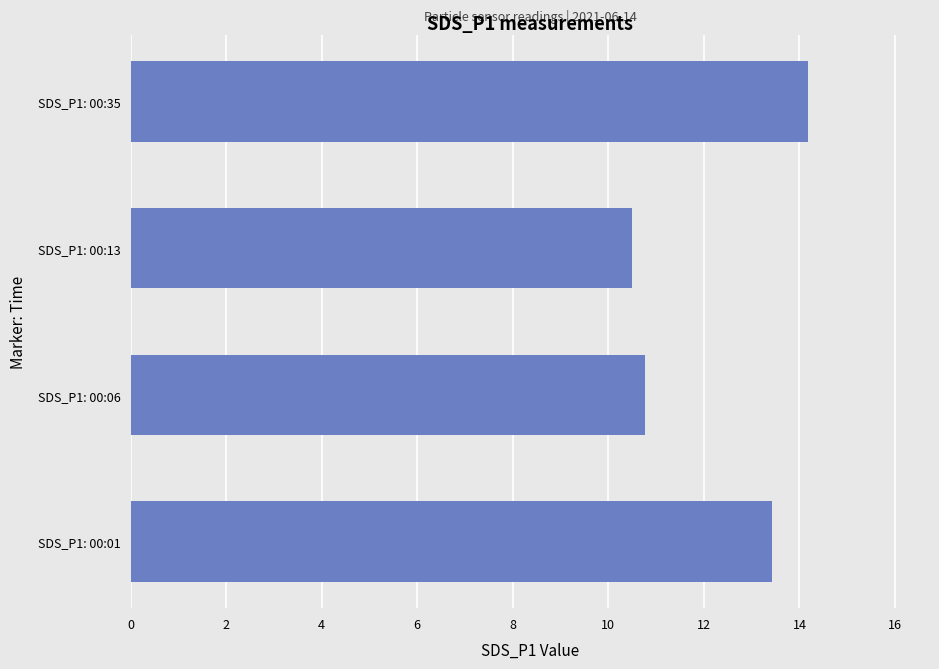

How many data points are above 13?

2